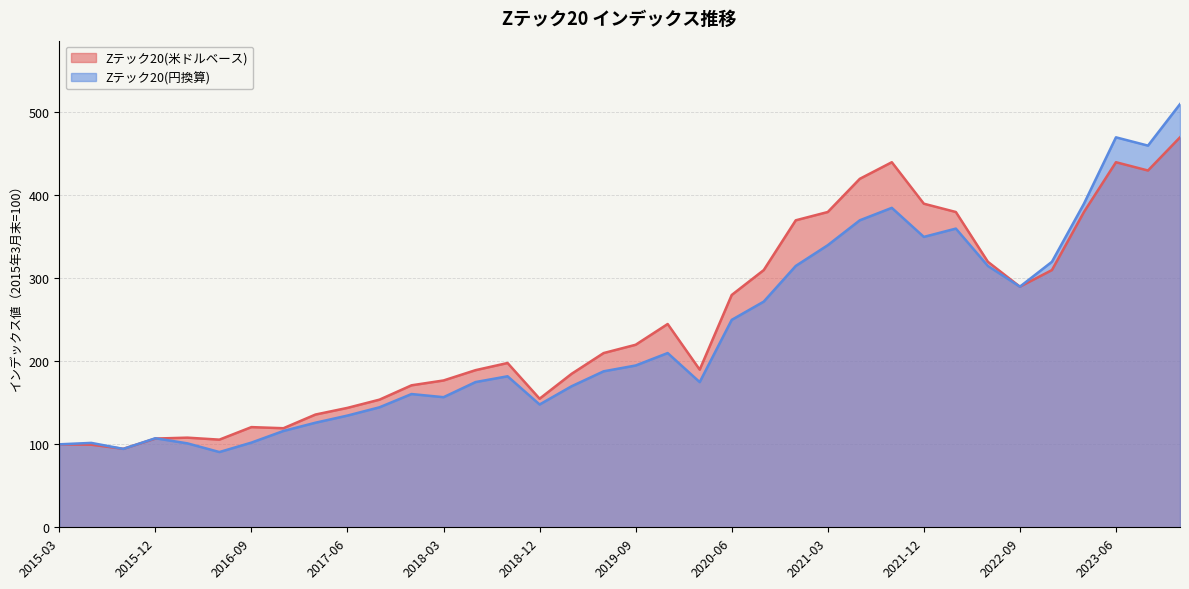

Does the chart have visible grid lines?

Yes